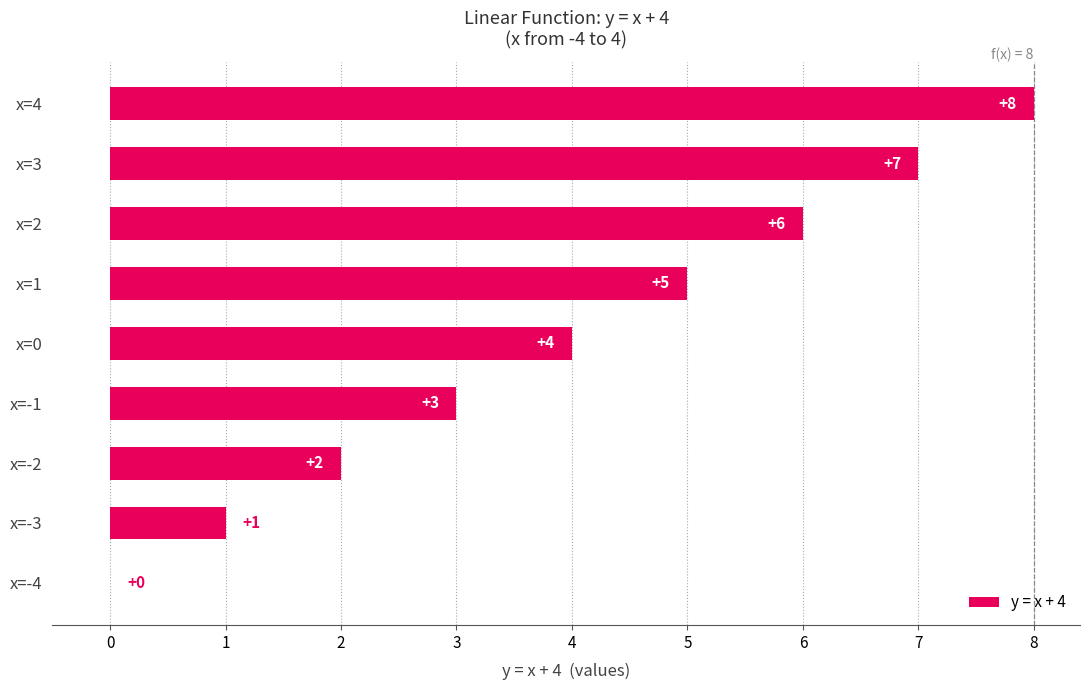

At which category does the chart reach its peak across all series?

x=4